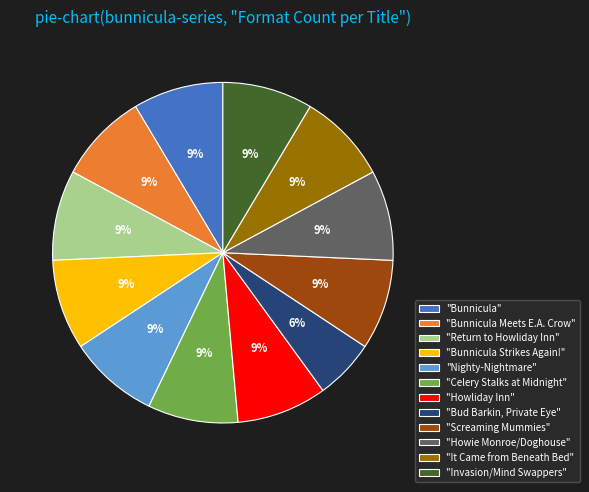

How many slices are in this pie chart?

12